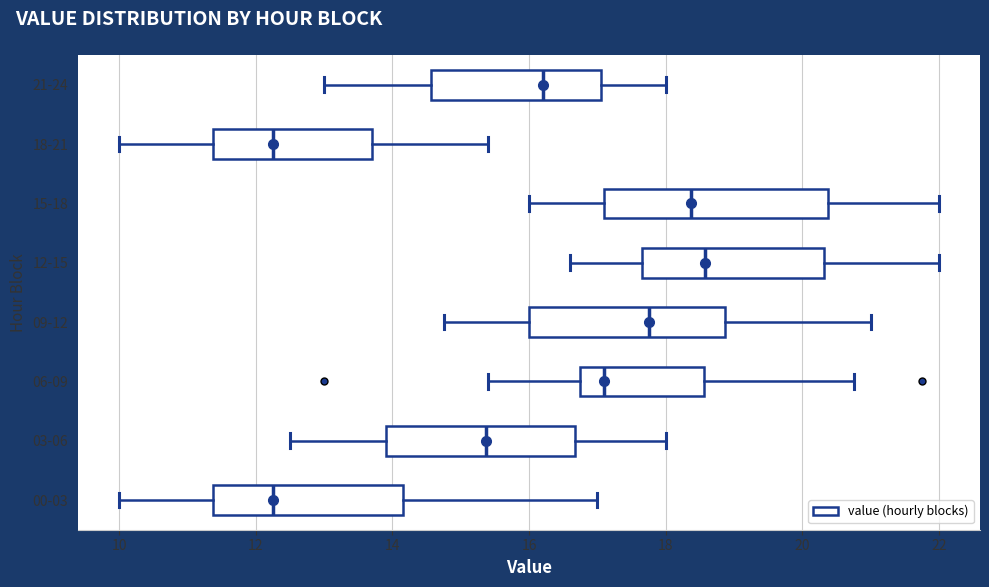

Reading bottom to top, read every box against the x-axis: the position of its median line, the range the box covers, and the ends of its whiskers. The values are not printed on the chart, so give them approximately, as read against the axis.

00-03: median 12.2, box 11.4 to 14.2, whiskers 10.0 to 17.0
03-06: median 15.4, box 14.0 to 16.6, whiskers 12.6 to 18.0
06-09: median 17.2, box 16.8 to 18.6, whiskers 15.4 to 20.8
09-12: median 17.8, box 16.0 to 18.8, whiskers 14.8 to 21.0
12-15: median 18.6, box 17.6 to 20.4, whiskers 16.6 to 22.0
15-18: median 18.4, box 17.2 to 20.4, whiskers 16.0 to 22.0
18-21: median 12.2, box 11.4 to 13.8, whiskers 10.0 to 15.4
21-24: median 16.2, box 14.6 to 17.0, whiskers 13.0 to 18.0